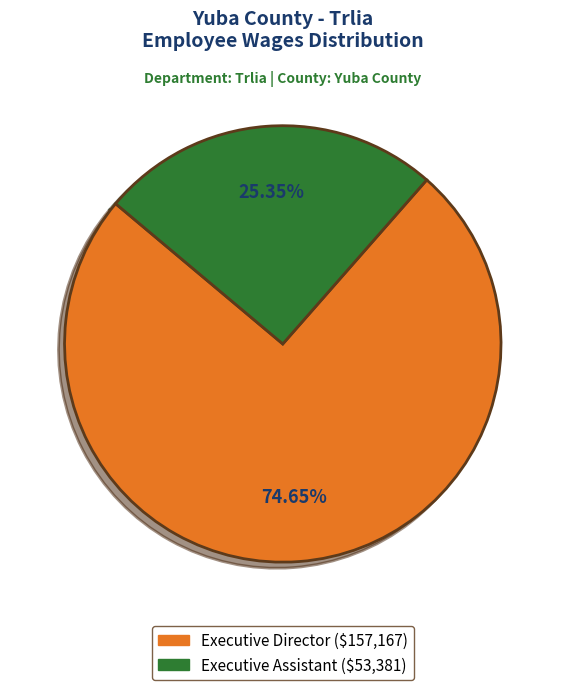

True or false: Executive Assistant accounts for 25% of the total.

True